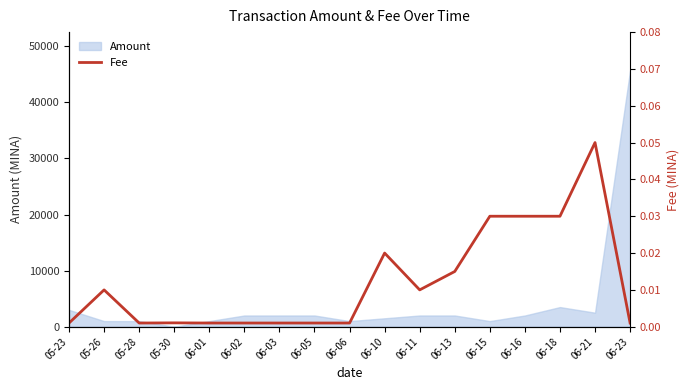

Where is the data nearest to the value 0?

05-23